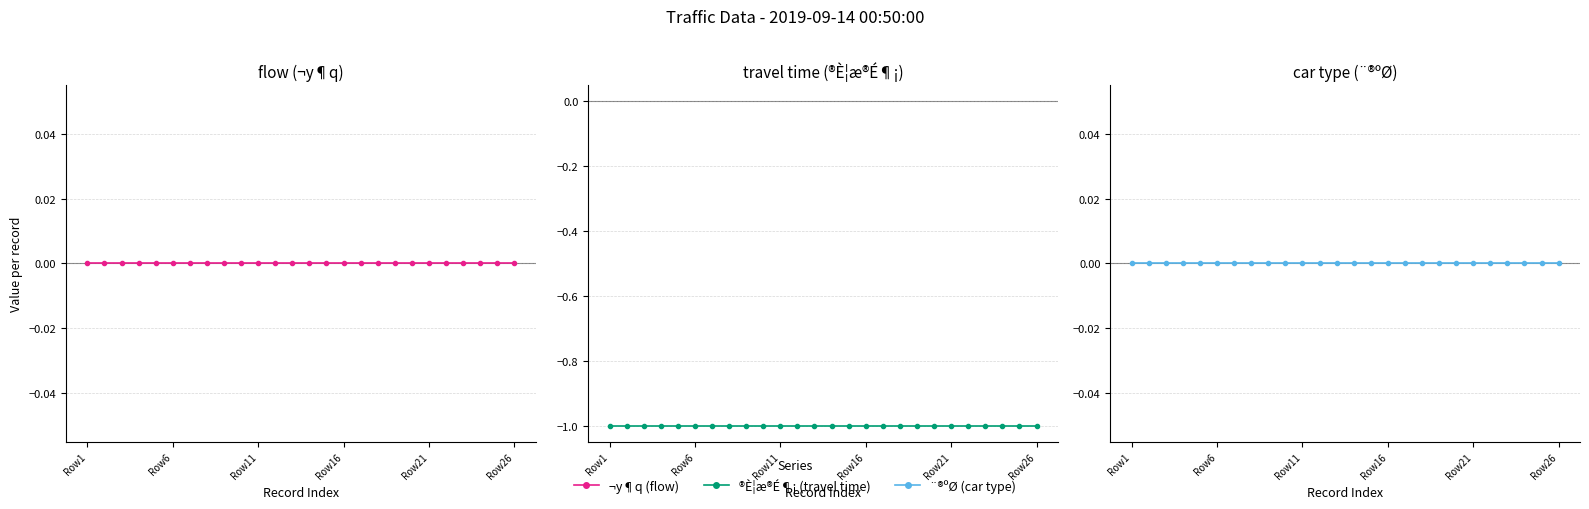

Which series changed the most between 9 and 13?

¬y¶q